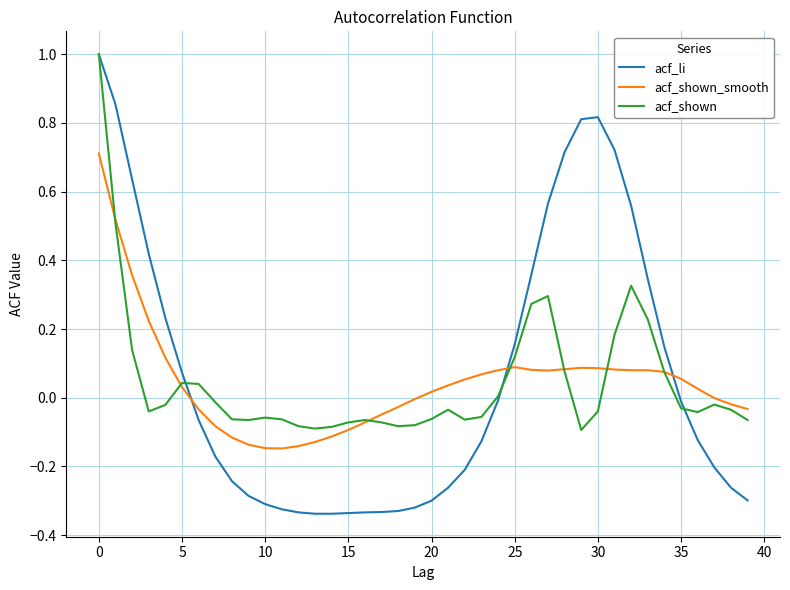

True or false: acf_shown_smooth and acf_li intersect in this chart.

True